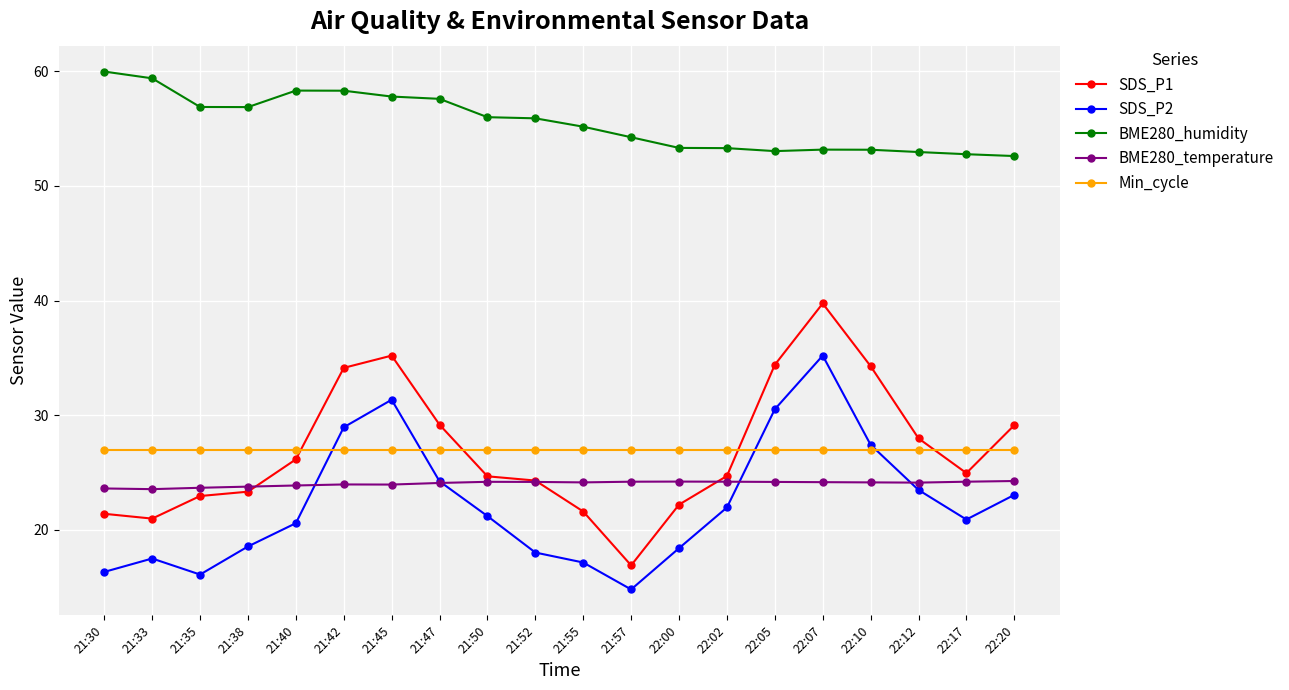

True or false: BME280_humidity and Min_cycle intersect in this chart.

False